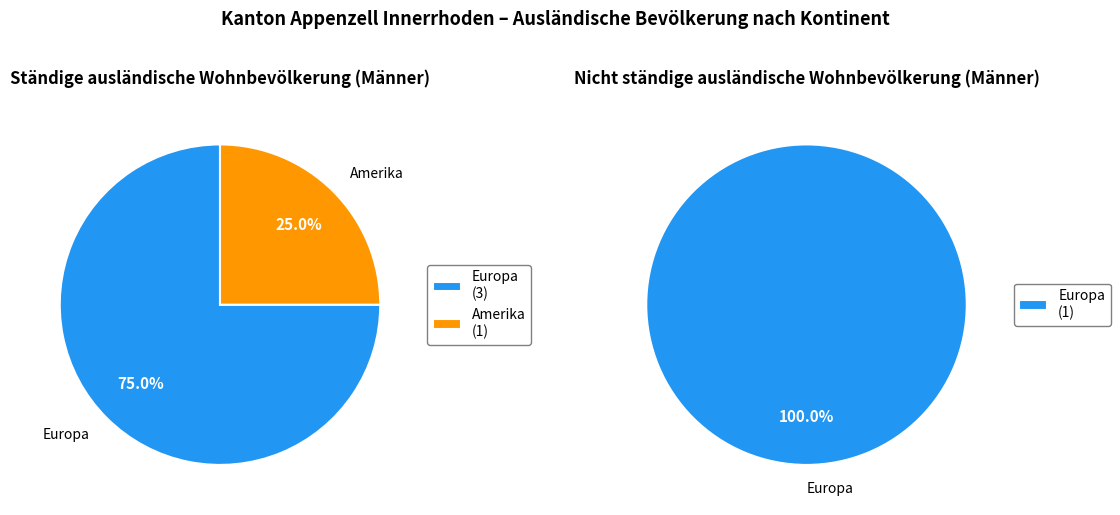

True or false: Afrika accounts for 0% of the total.

True